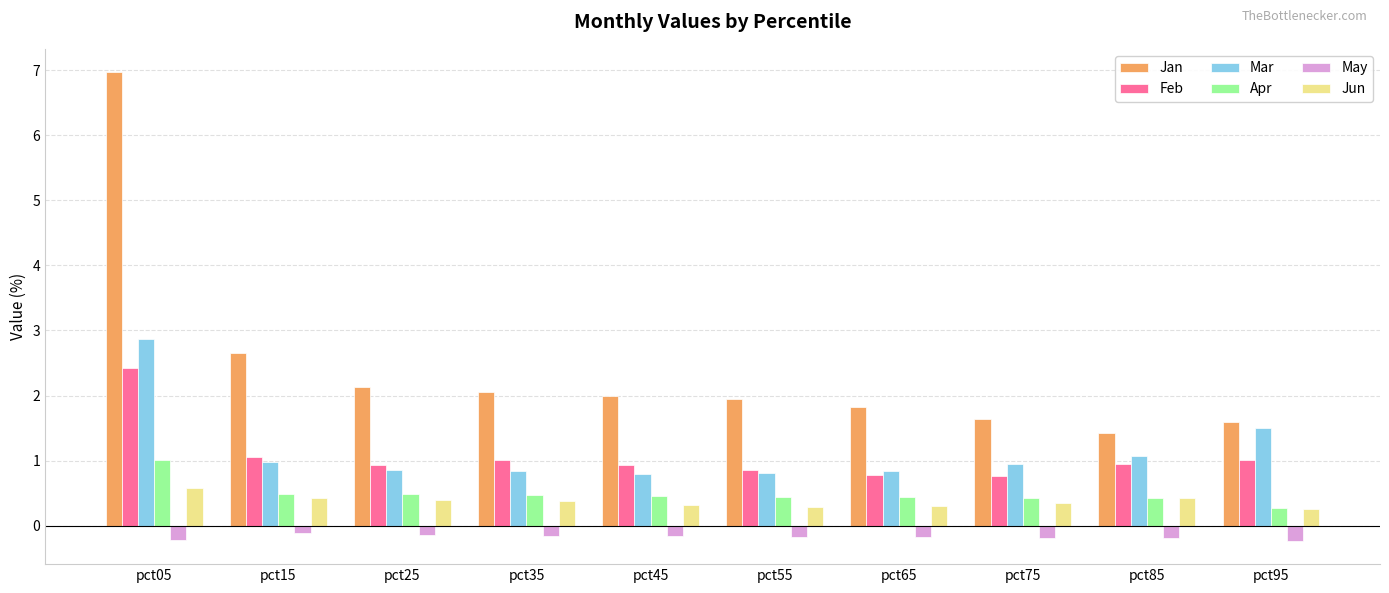

Which series has the widest spread of values?

Jan